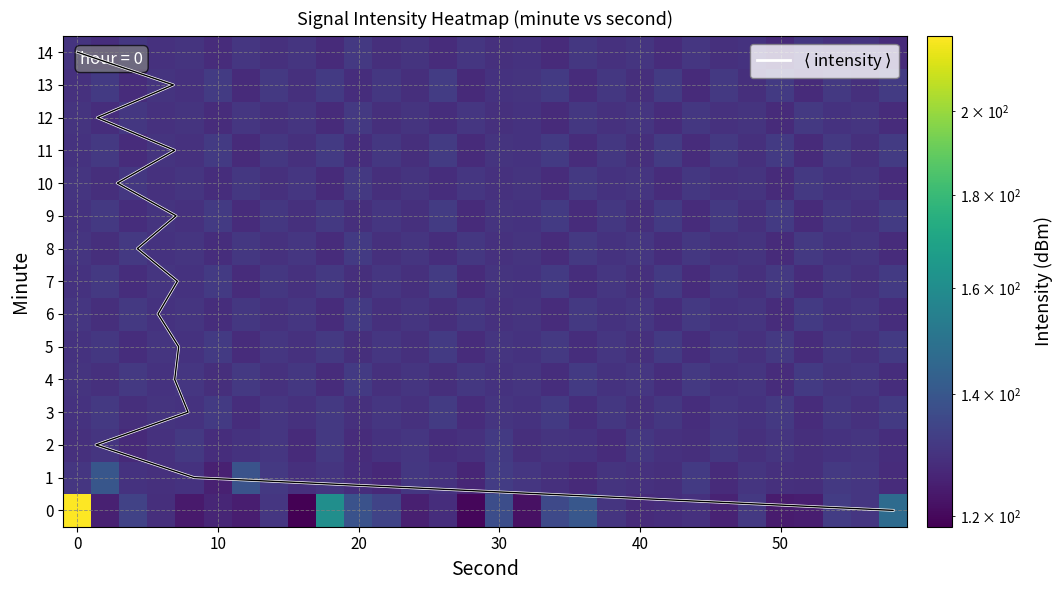

What is the lowest value of the 14 series?

127.6